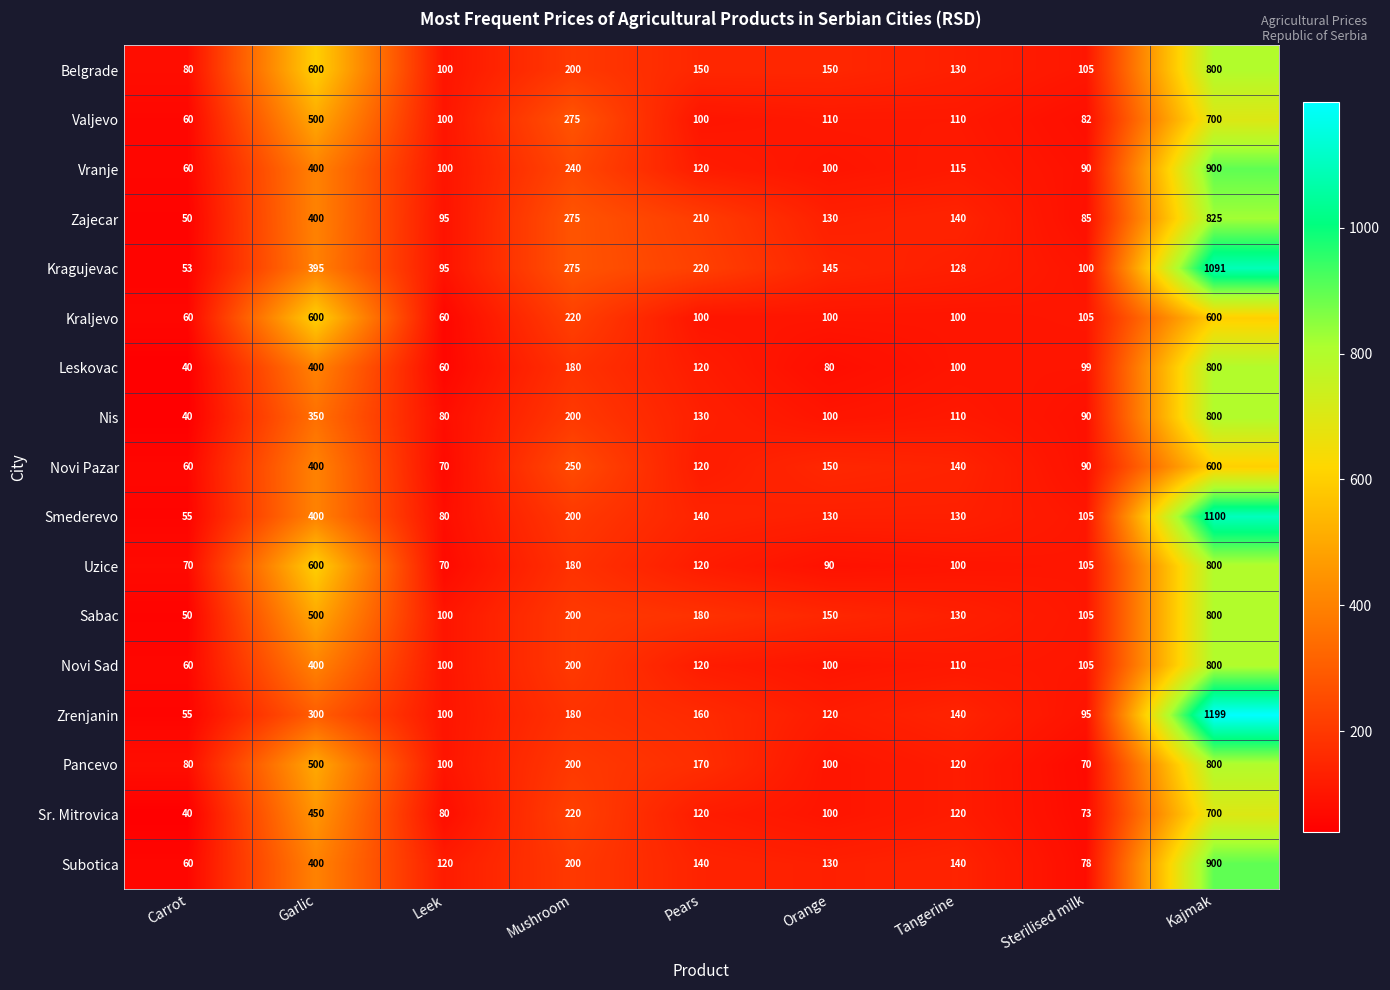

What is the lowest value of the Nis series?

40.0